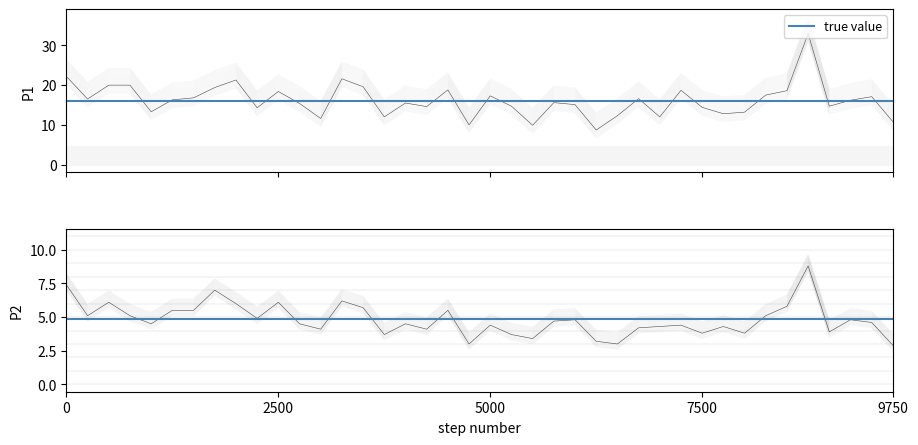

How many interior local peaks does the P2 series have?

12